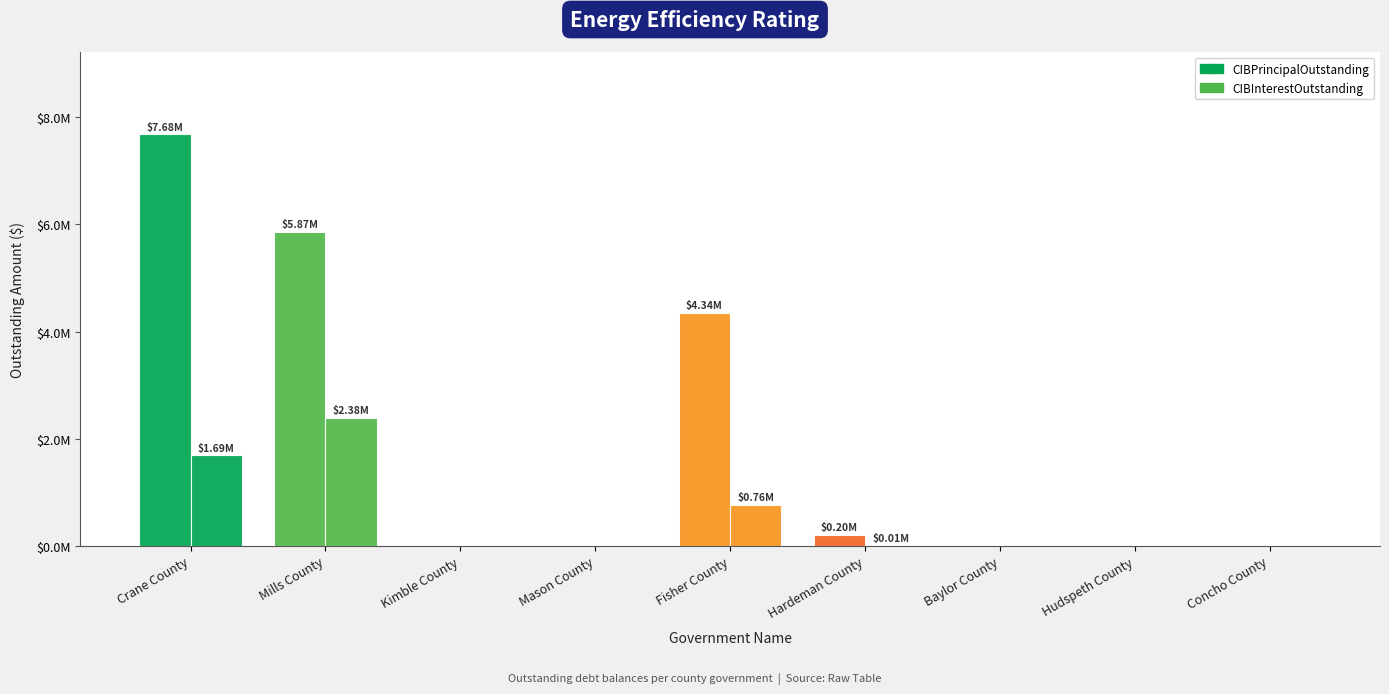

Are the bars grouped side by side (vs. stacked)?

Yes